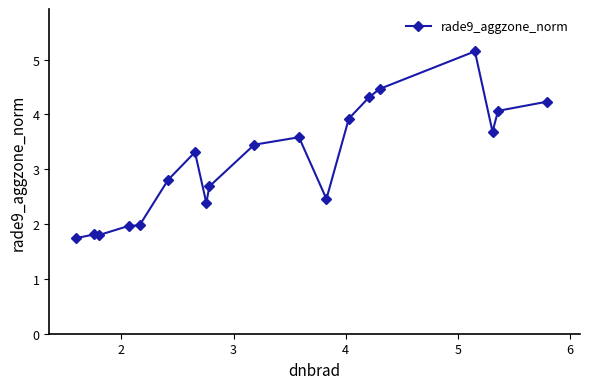

True or false: the data has more than 2 interior local peaks.

True